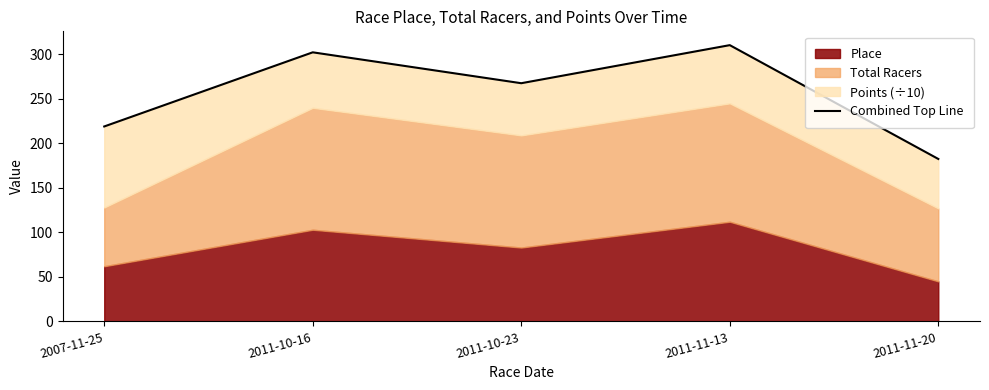

How many interior local valleys (lower than both neighbors) does the data have?

1